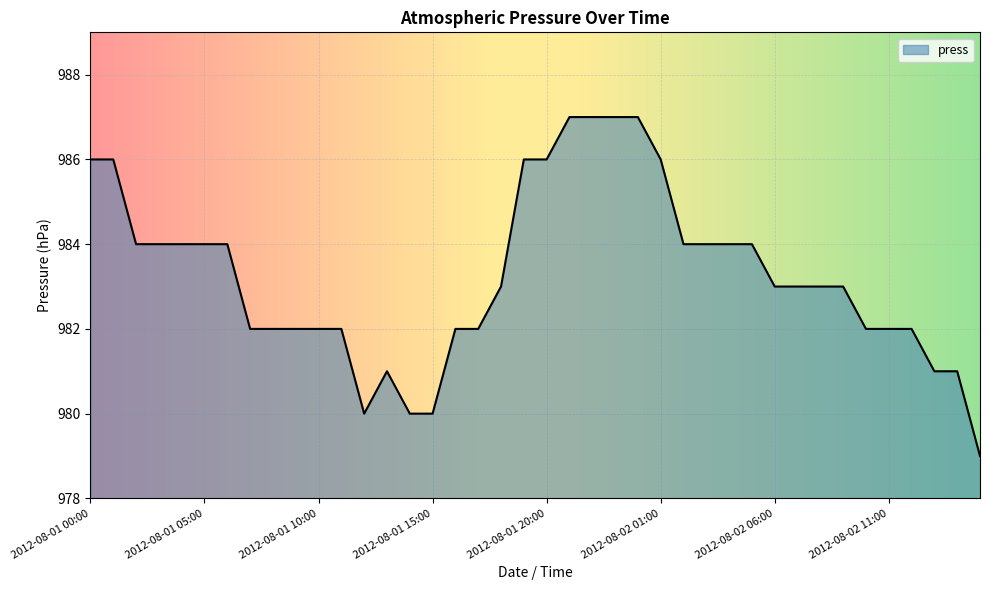

What is the minimum value shown in the chart?

979